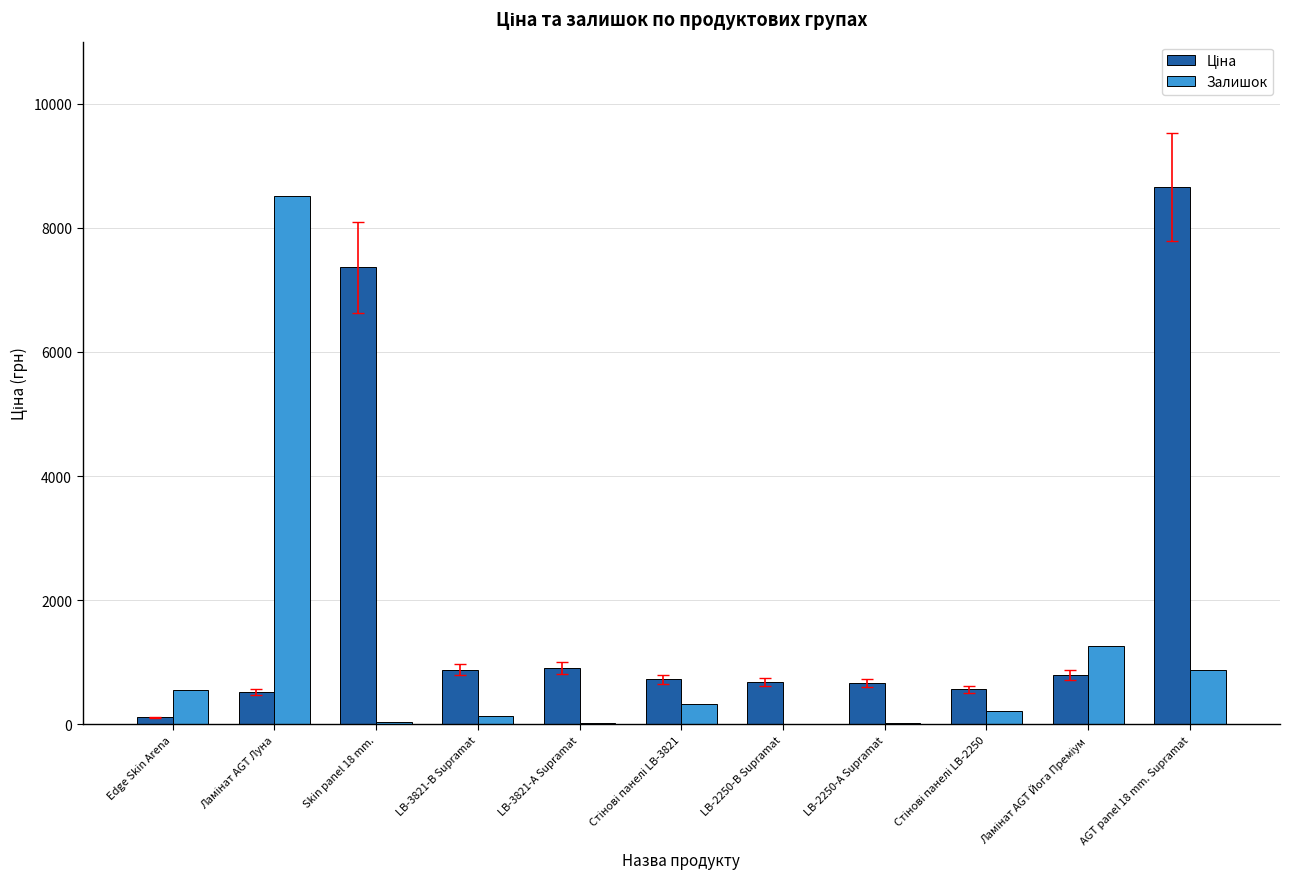

At which category is the sum across all series the highest?

AGT panel 18 mm. Supramat